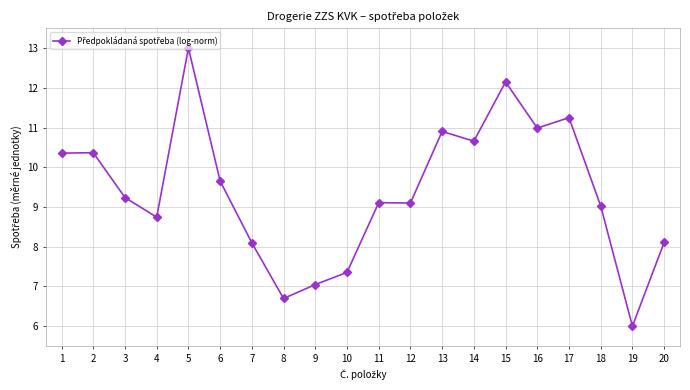

True or false: the data has more than 1 interior local peaks.

True